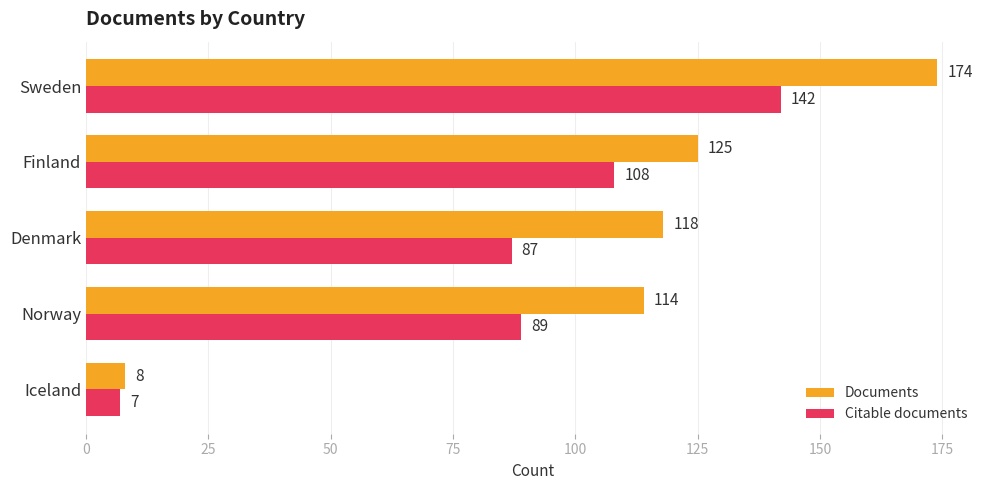

What is the sum of all Citable documents values?

433